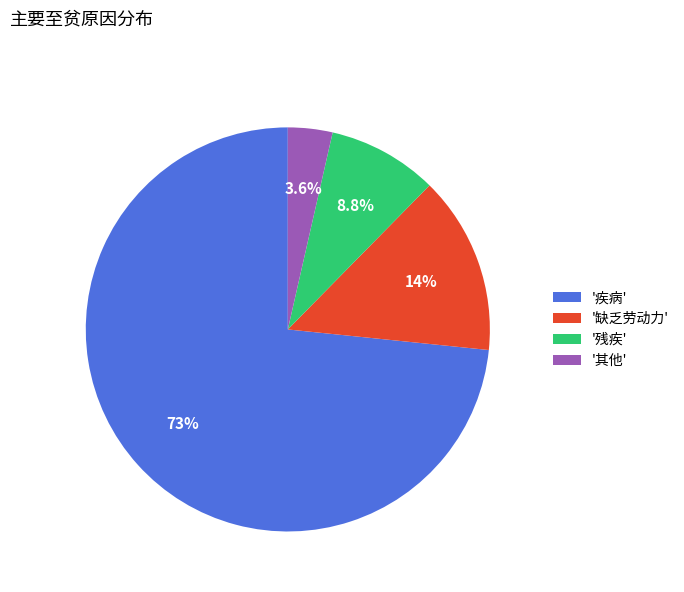

Rank the categories by value from highest to lowest.

'疾病', '缺乏劳动力', '残疾', '其他'